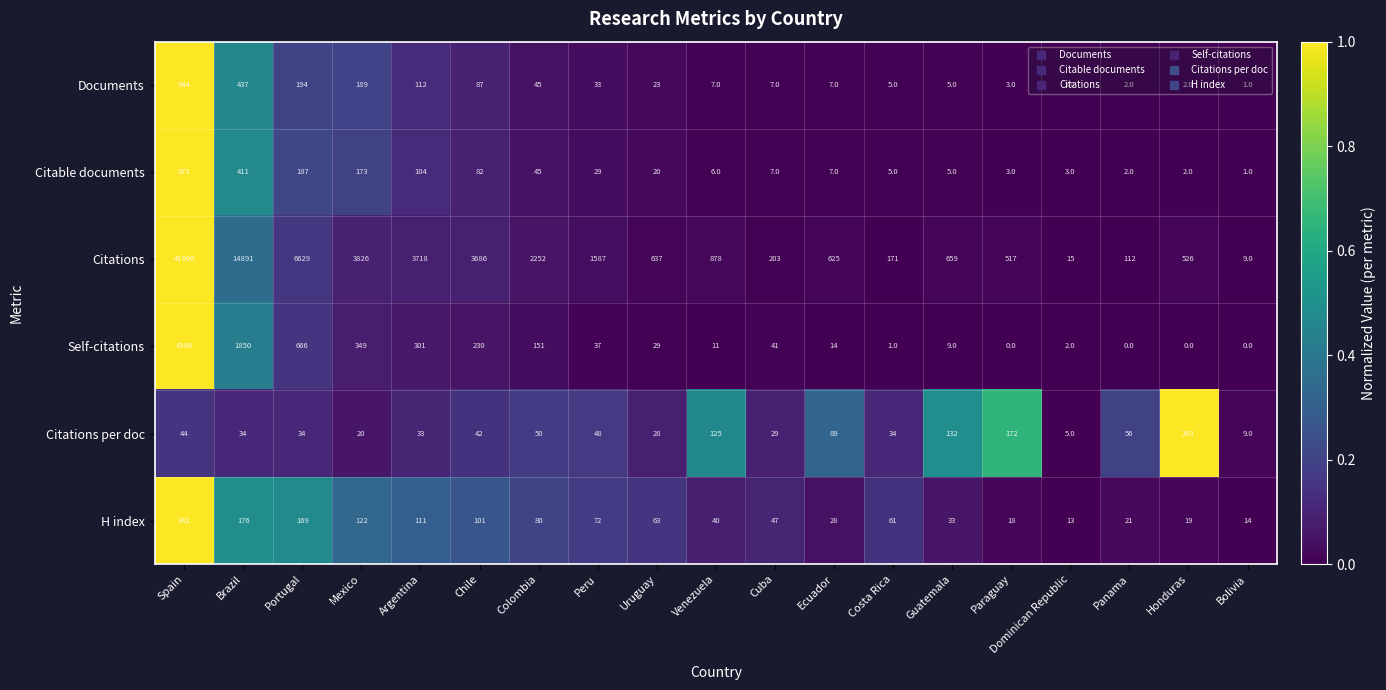

At which label does Citations per doc reach its peak?

Honduras